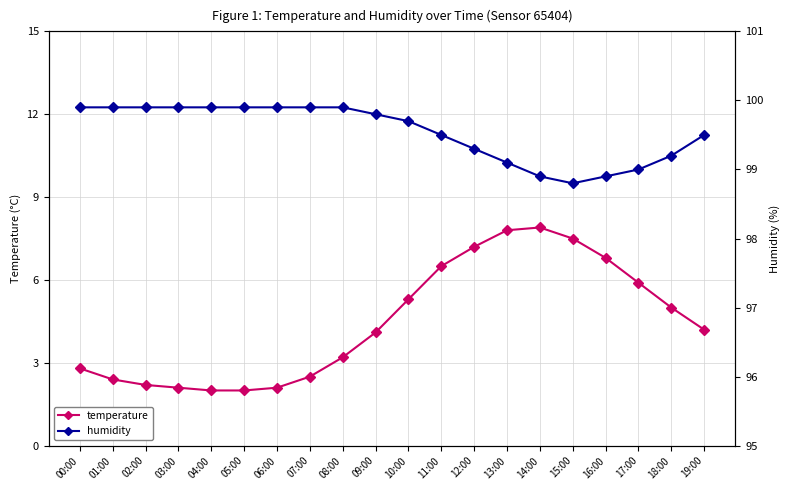

Which has a higher value, 09:00 or 03:00?

09:00